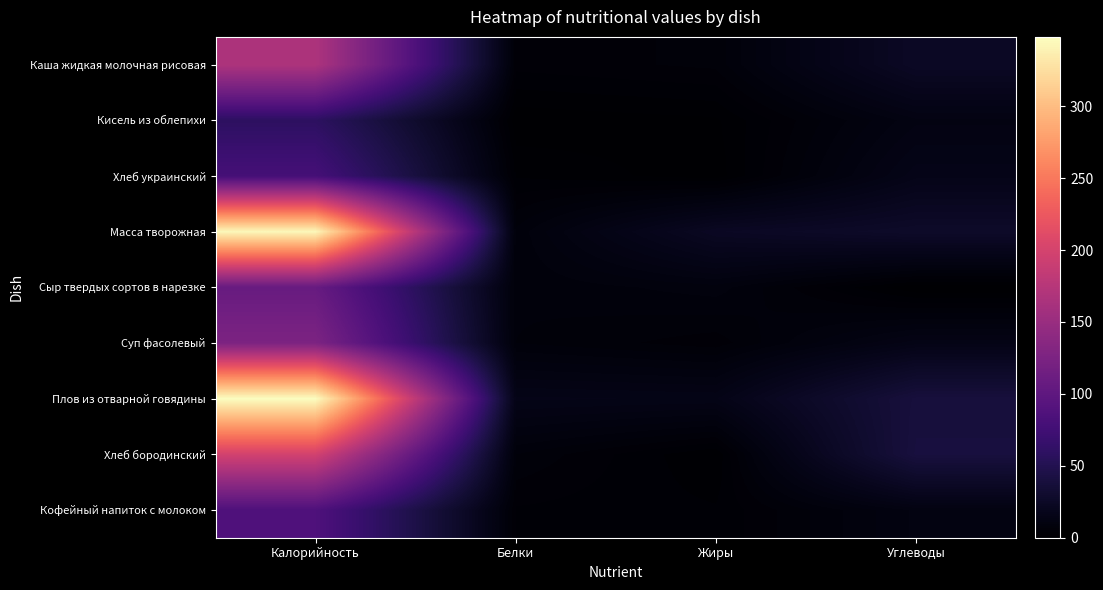

Reading left to right, what are all the values shown in this chart?

Каша жидкая молочная рисовая: Калорийность=167.2	Белки=4.6	Жиры=5.8	Углеводы=24.3
Кисель из облепихи: Калорийность=58.9	Белки=0.3	Жиры=1.1	Углеводы=11.9
Хлеб украинский: Калорийность=78.2	Белки=2.6	Жиры=0.5	Углеводы=15.8
Масса творожная: Калорийность=343.8	Белки=7.1	Жиры=23.0	Углеводы=27.1
Сыр твердых сортов в нарезке: Калорийность=107.5	Белки=7.0	Жиры=8.9	Углеводы=0.0
Суп фасолевый: Калорийность=125.9	Белки=6.8	Жиры=4.6	Углеводы=14.4
Плов из отварной говядины: Калорийность=348.2	Белки=15.3	Жиры=14.7	Углеводы=38.6
Хлеб бородинский: Калорийность=198.1	Белки=6.8	Жиры=1.3	Углеводы=39.8
Кофейный напиток с молоком: Калорийность=86.0	Белки=3.9	Жиры=2.9	Углеводы=11.2